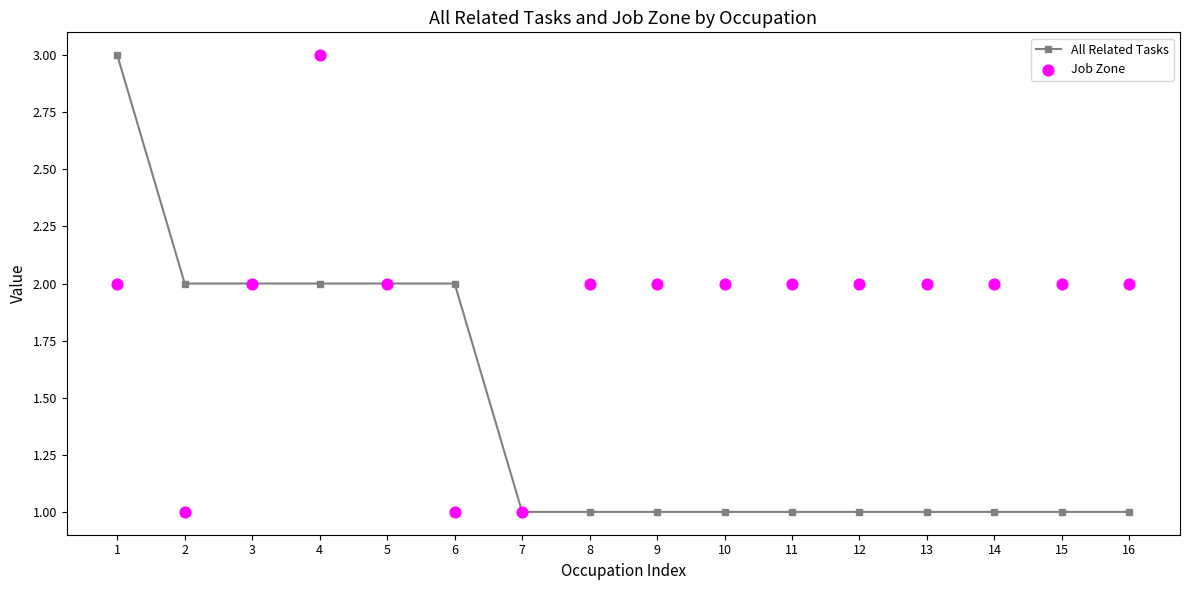

What are all the series names shown in the legend?

All Related Tasks, Job Zone